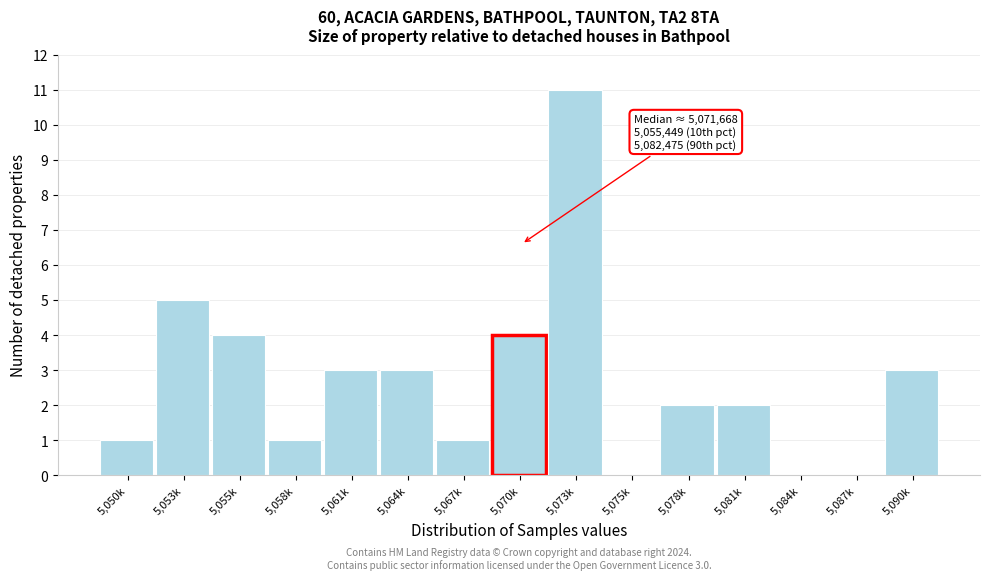

Reading left to right, transcribe all the data shown in this chart.

5,050k=1	5,053k=5	5,055k=4	5,058k=1	5,061k=3	5,064k=3	5,067k=1	5,070k=4	5,073k=11	5,075k=0	5,078k=2	5,081k=2	5,084k=0	5,087k=0	5,090k=3